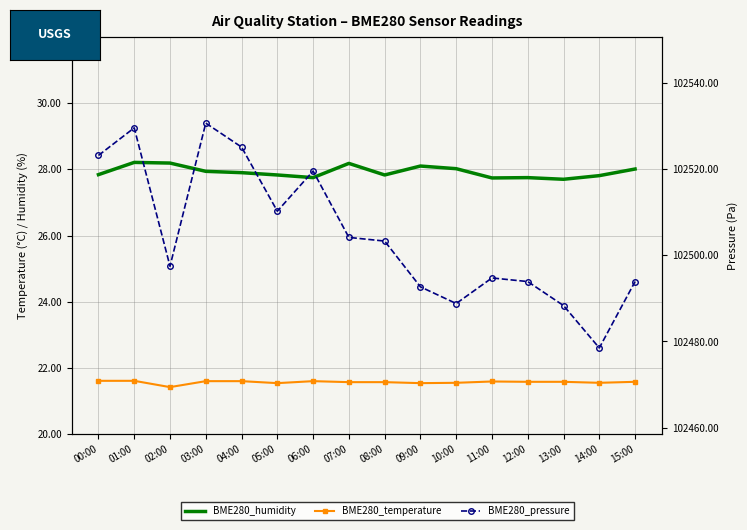

Count the BME280_temperature values in the range 21 to 22.

16